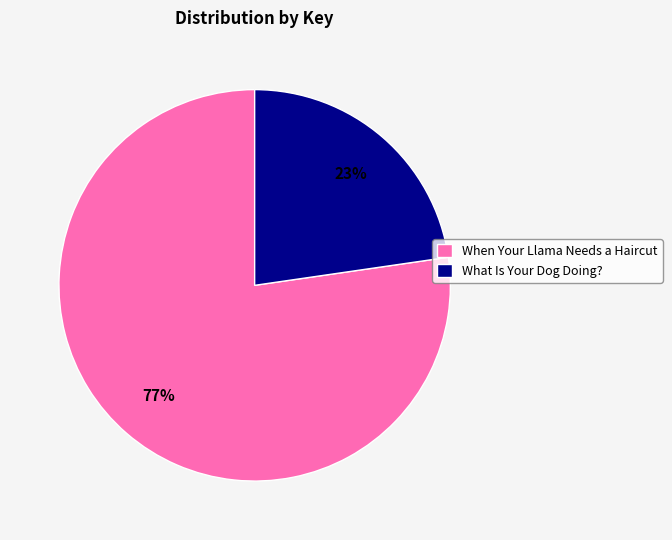

Count the number of slices in the pie.

2